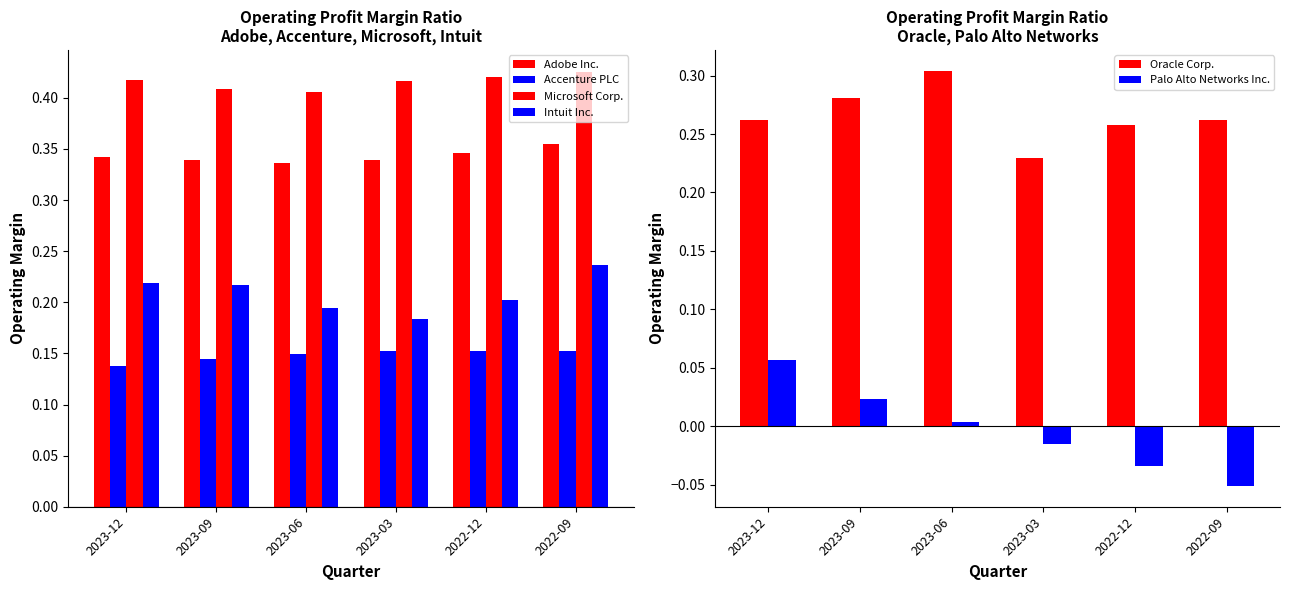

What position from the right is 2023-06?

4